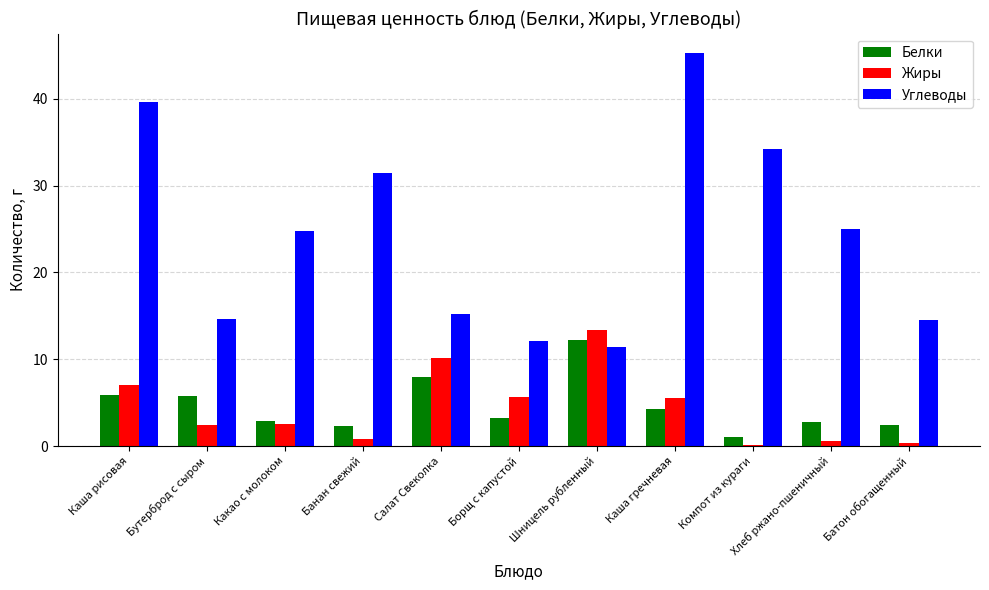

True or false: Углеводы has a value of 39.6 at Каша рисовая.

True